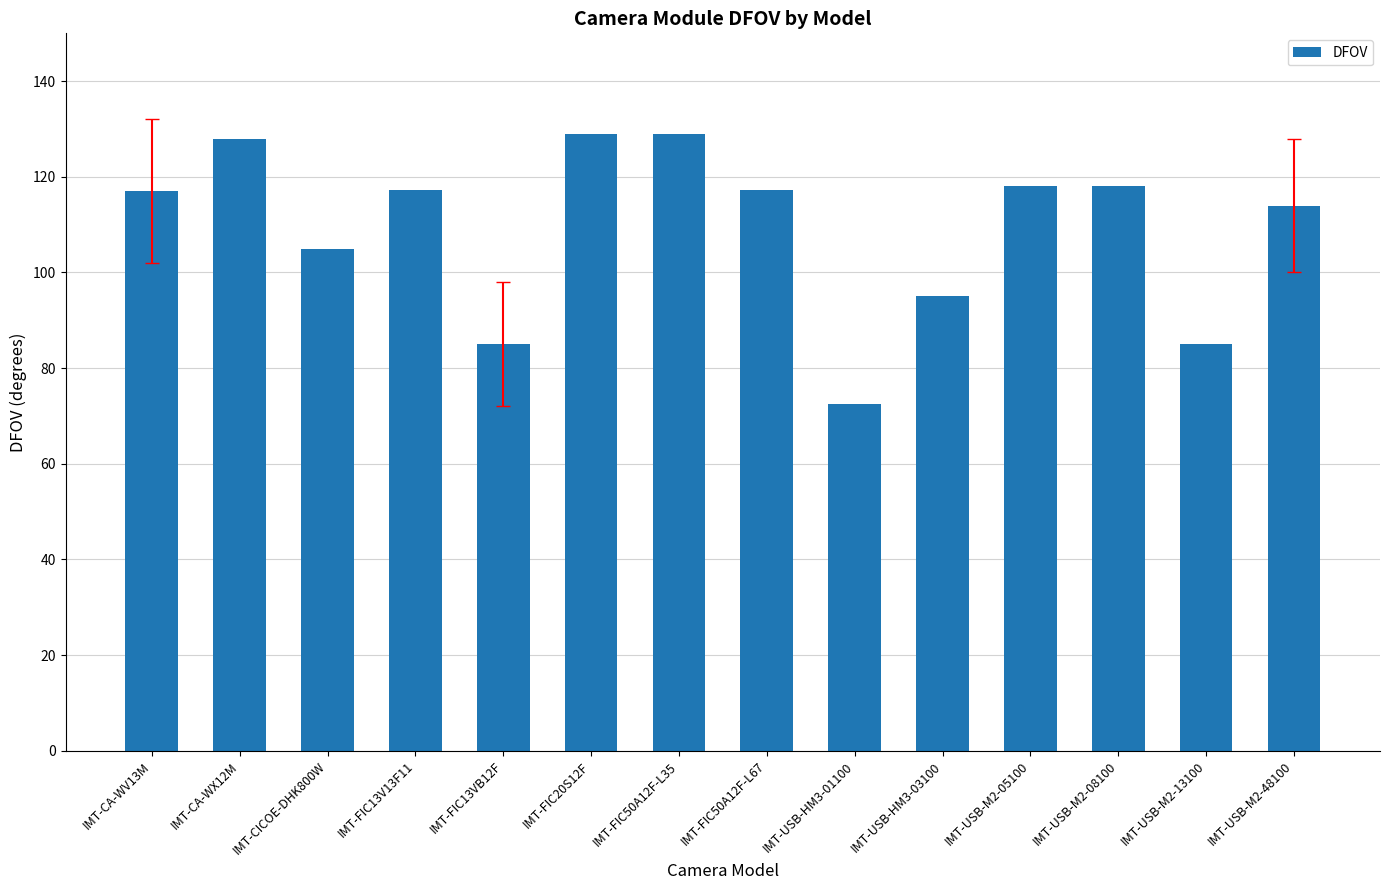

How many series are shown in this chart?

1